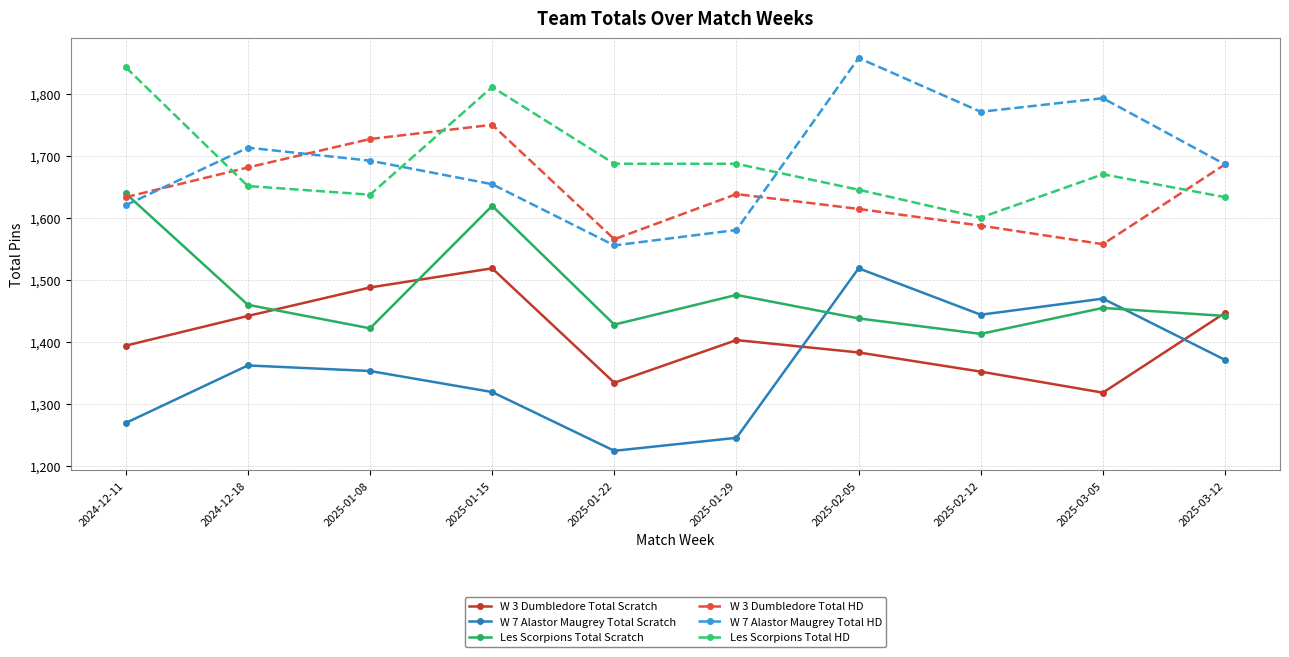

Which series has the widest spread of values?

W 7 Alastor Maugrey Total HD